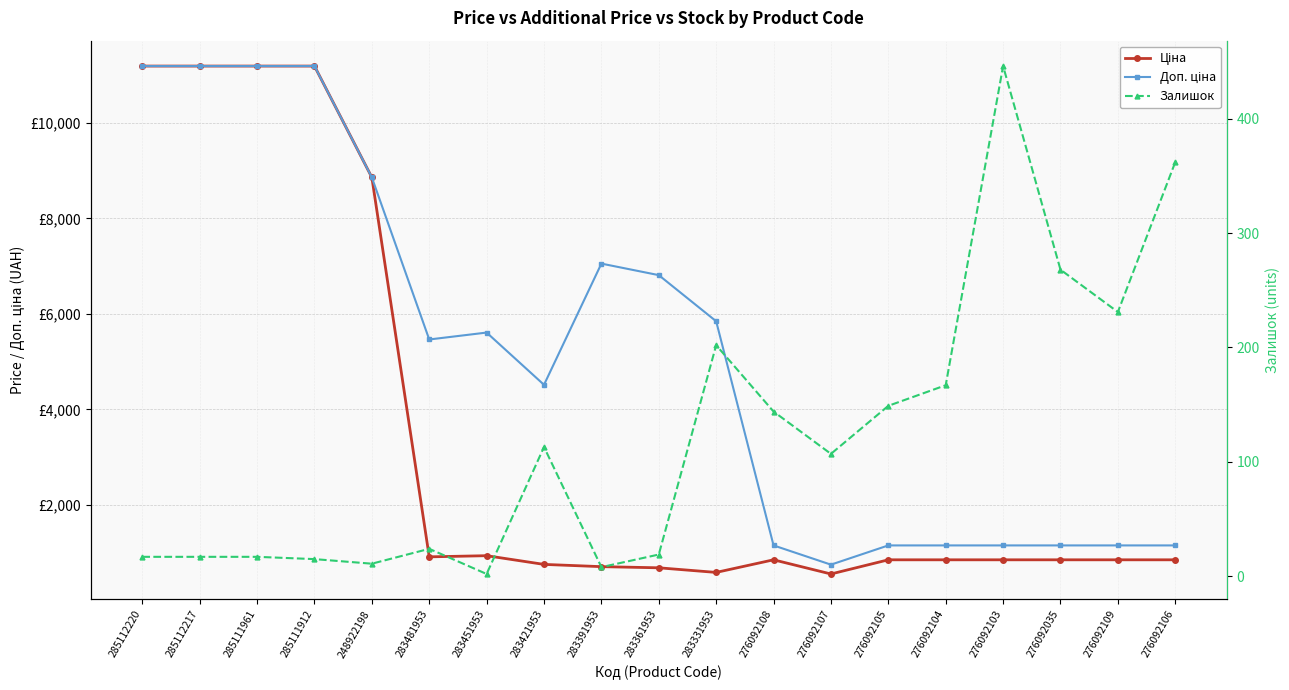

Which label corresponds to the smallest value in the chart?

283451953